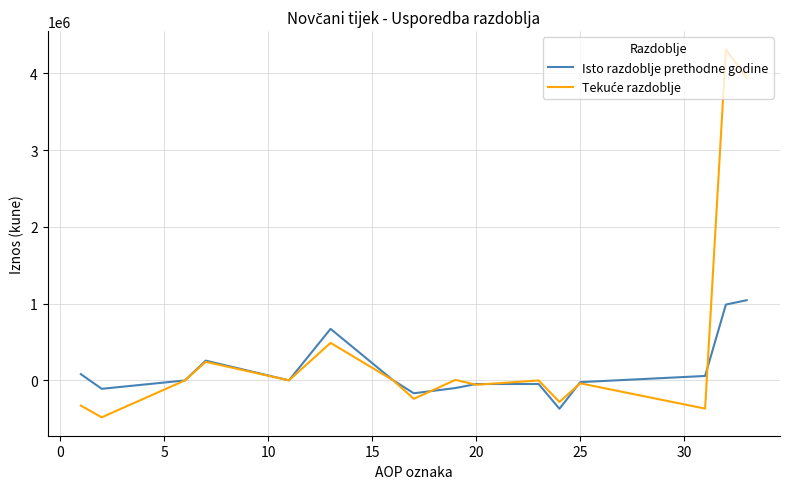

What is the maximum value for Isto razdoblje prethodne godine?

1044239